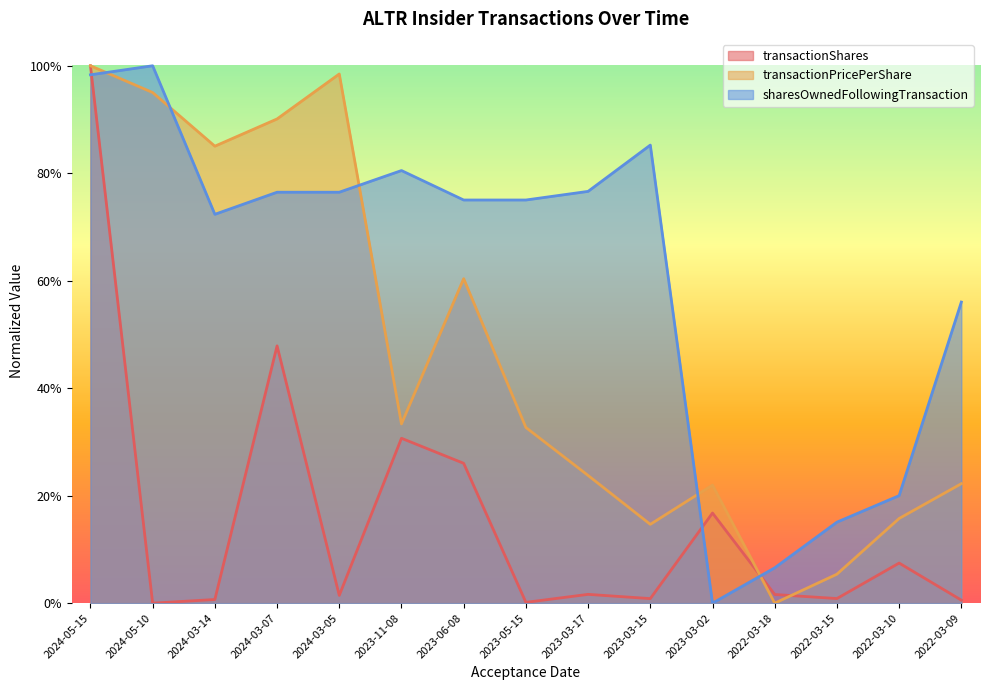

True or false: sharesOwnedFollowingTransaction has more than 0 interior local peaks.

True